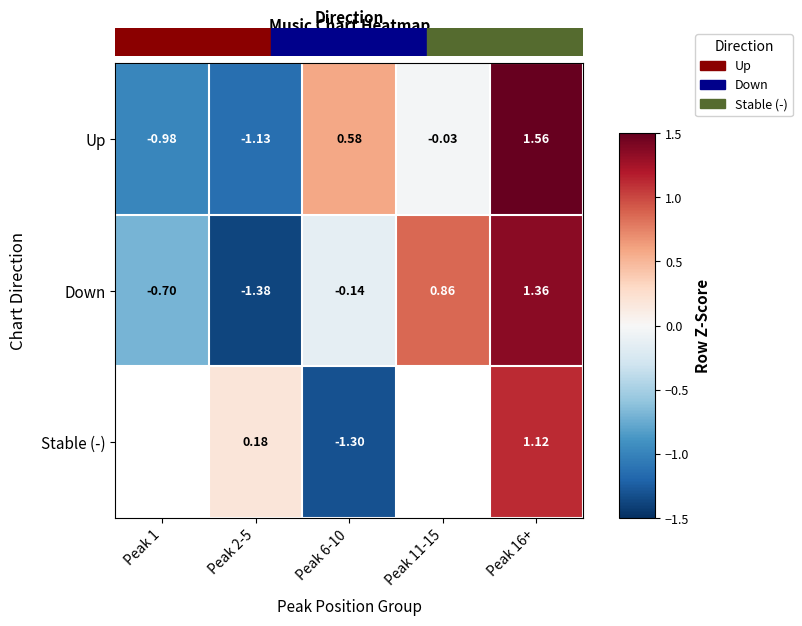

How many values in the Down series are below 0?

3